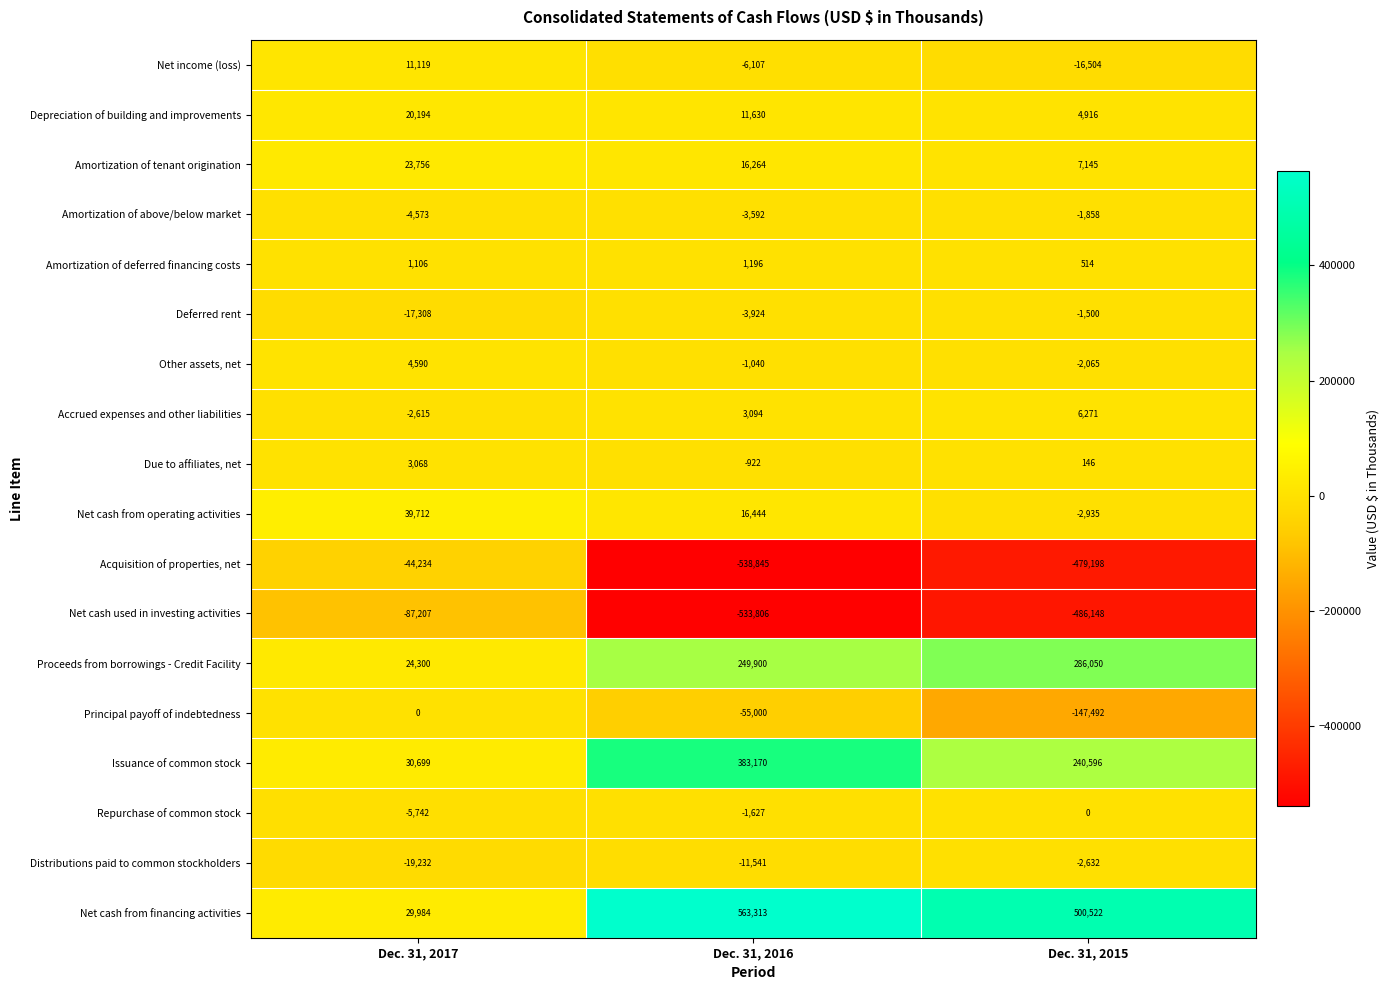

At which label does Net income (loss) reach its peak?

Dec. 31, 2017